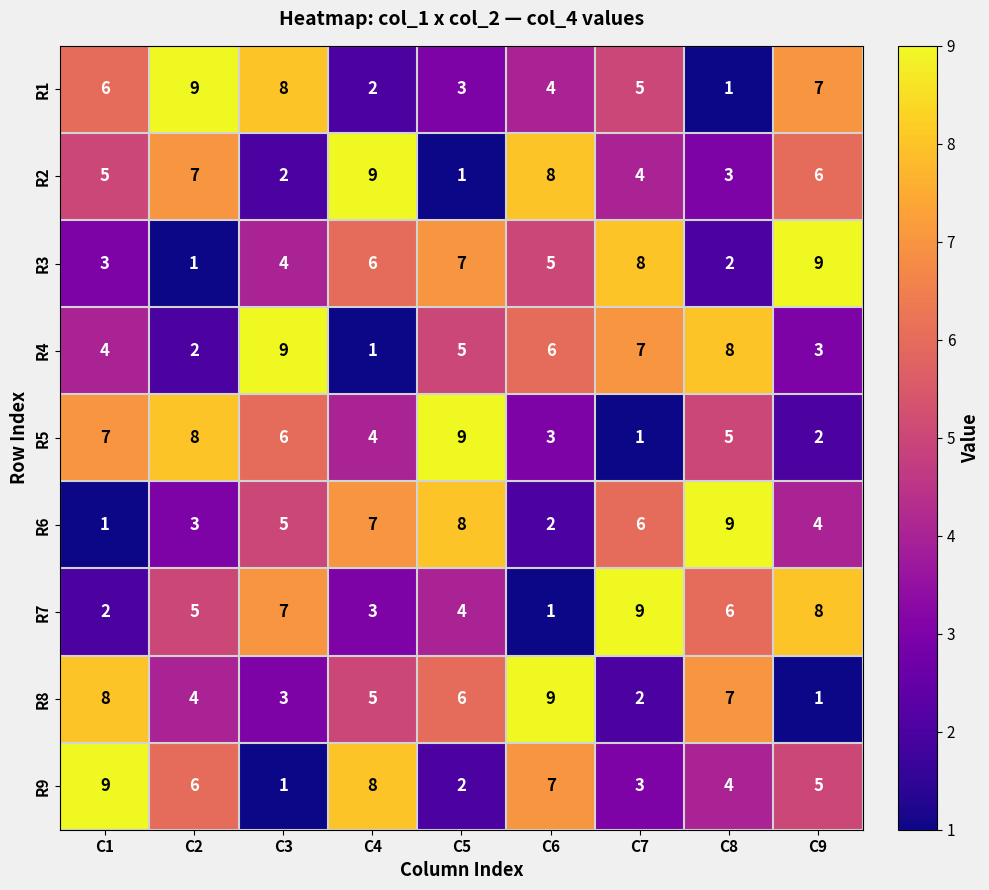

What is the average value of the R9 series?

5